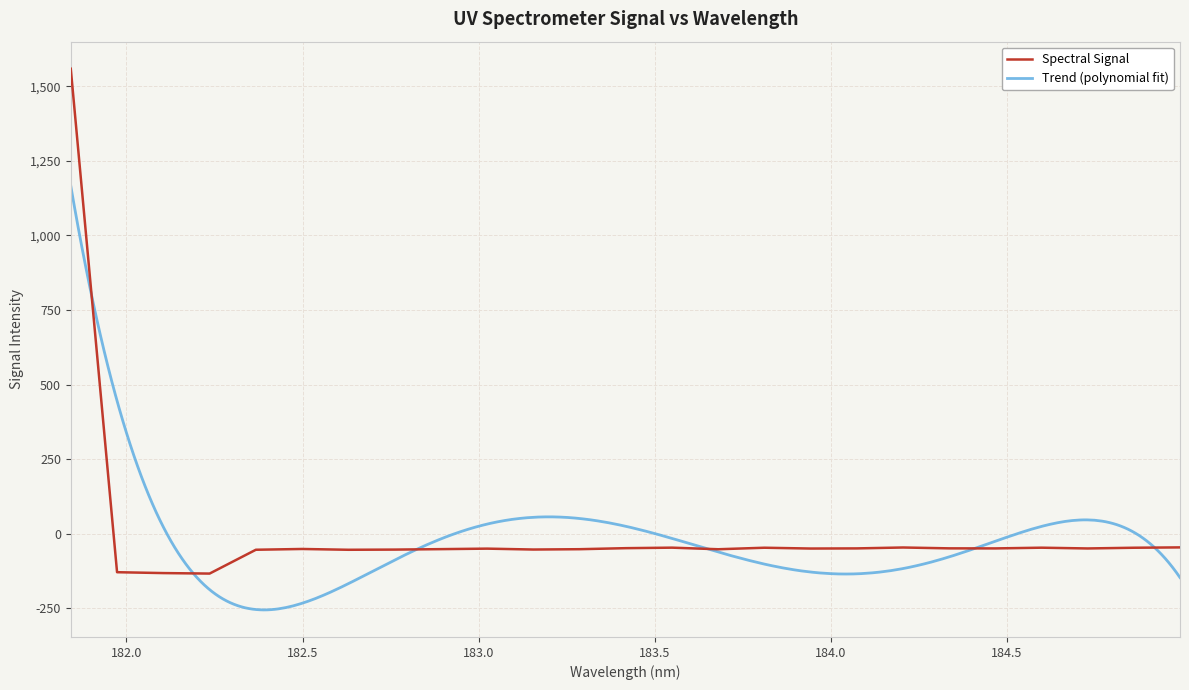

Reading left to right, what are all the values shown in this chart?

181.8418=1558.7	181.9732053322=-128.6	182.1045947288=-131.5	182.2359681898=-133.1	182.3673257152=-53.3	182.498667305=-50.7	182.6299929592=-53.4	182.7613026778=-52.8	182.8925964608=-51.2	183.0238743082=-49.6	183.15513622=-52.6	183.2863821962=-51.4	183.4176122368=-48.0	183.5488263418=-46.3	183.6800245112=-51.6	183.811206745=-46.5	183.9423730432=-49.2	184.0735234058=-48.8	184.2046578328=-45.7	184.3357763242=-48.6	184.46687888=-48.8	184.5979655002=-46.4	184.7290361848=-48.9	184.8600909338=-46.5	184.9911297472=-45.4